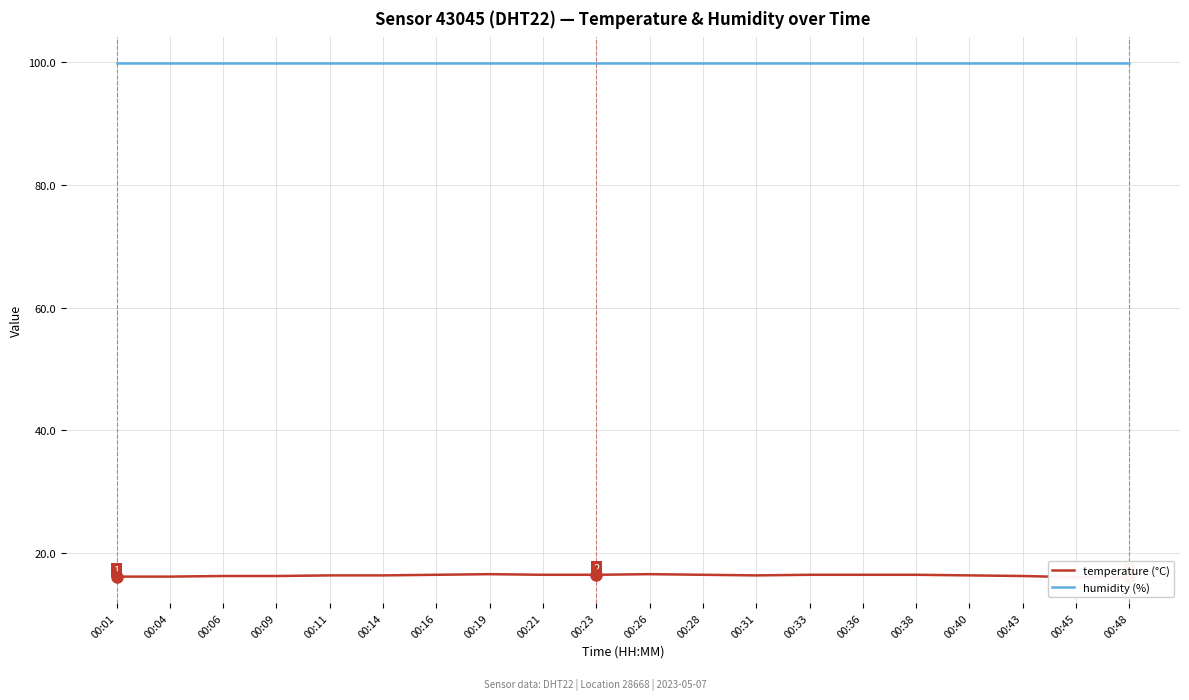

Rank the series at 00:31 from highest to lowest value.

humidity (%), temperature (°C)